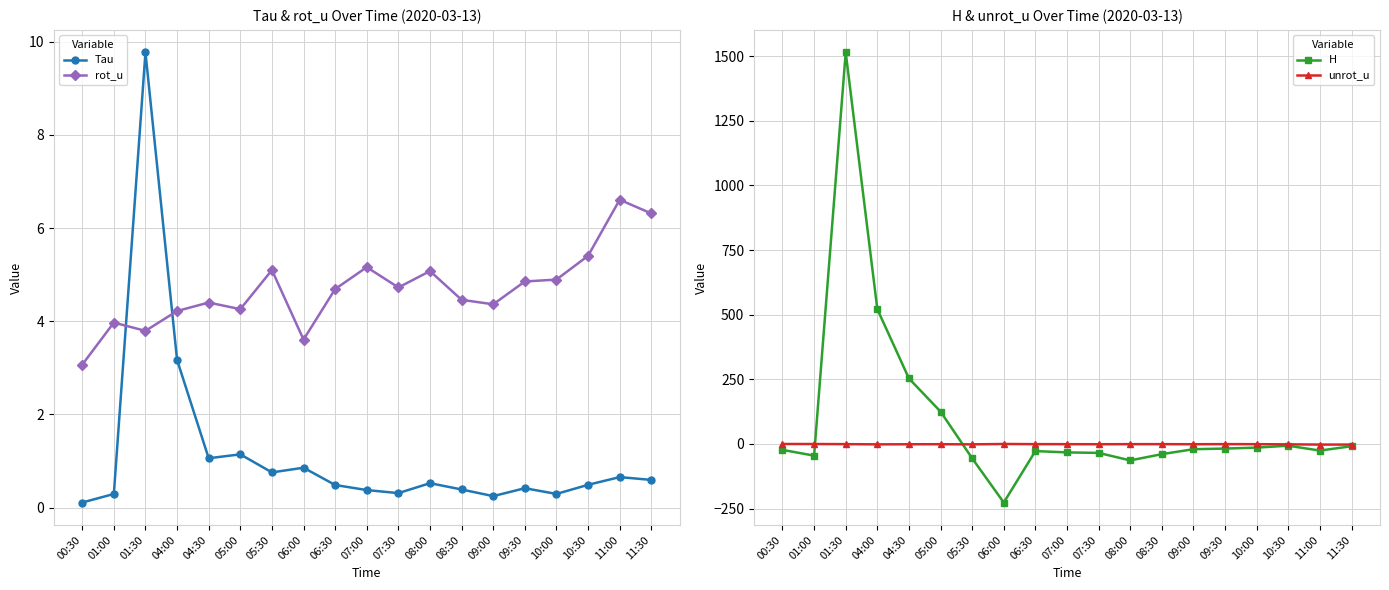

What are all the series names shown in the legend?

Tau, rot_u, H, unrot_u